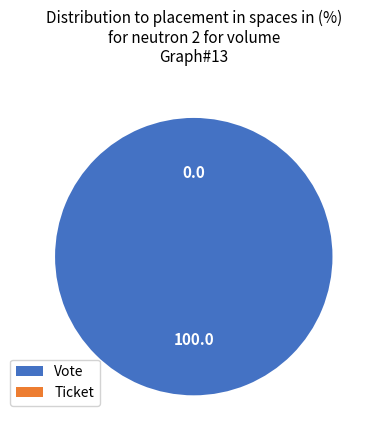

To the nearest percent, what is the combined percentage of Ticket and Vote?

100%